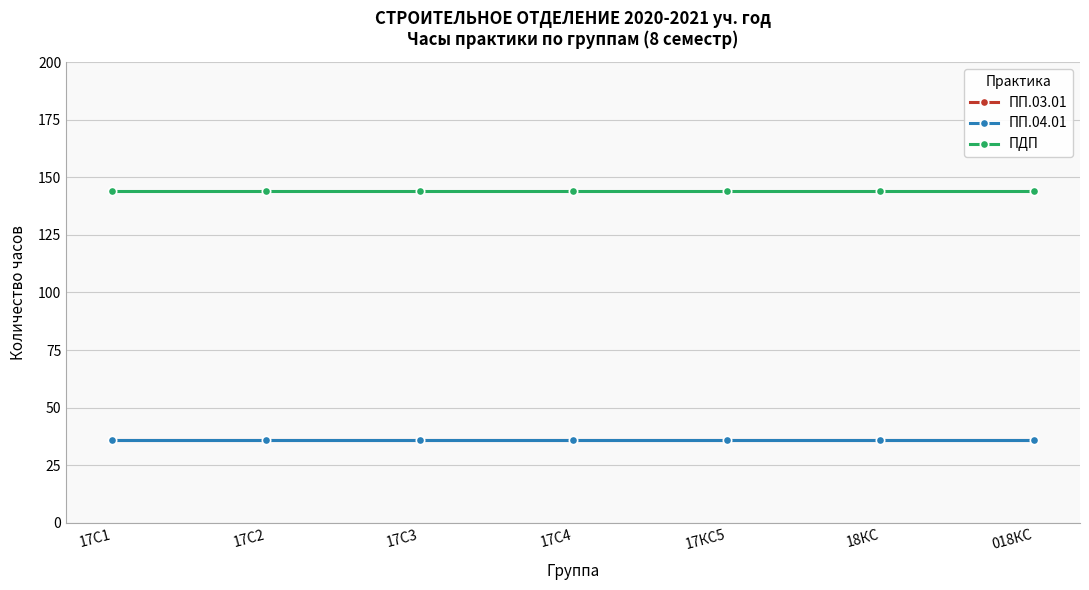

At which label is ПП.04.01 closest to 36?

17С1